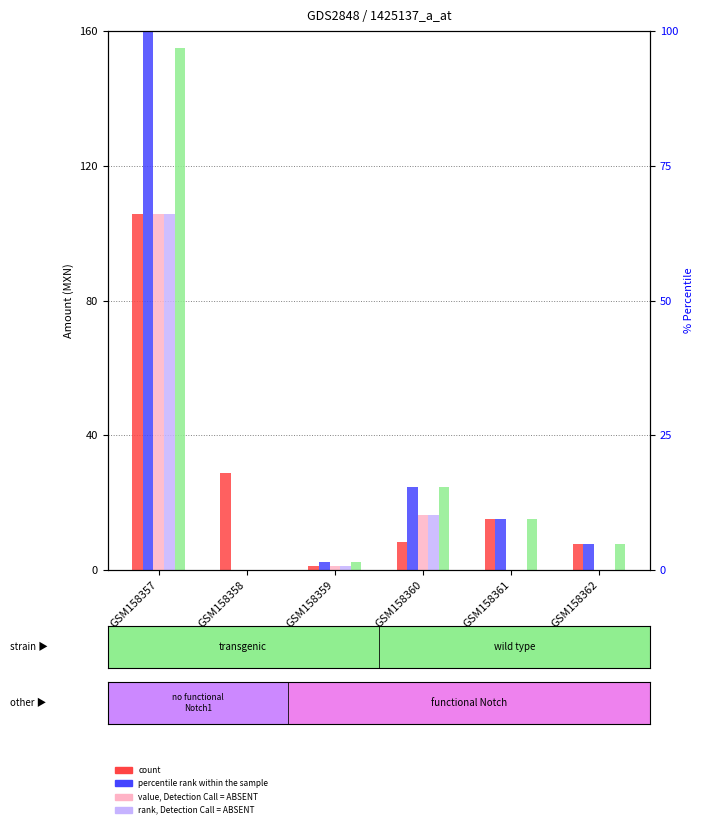

Which series changed the most between GSM158358 and GSM158362?

DISPONIBLE